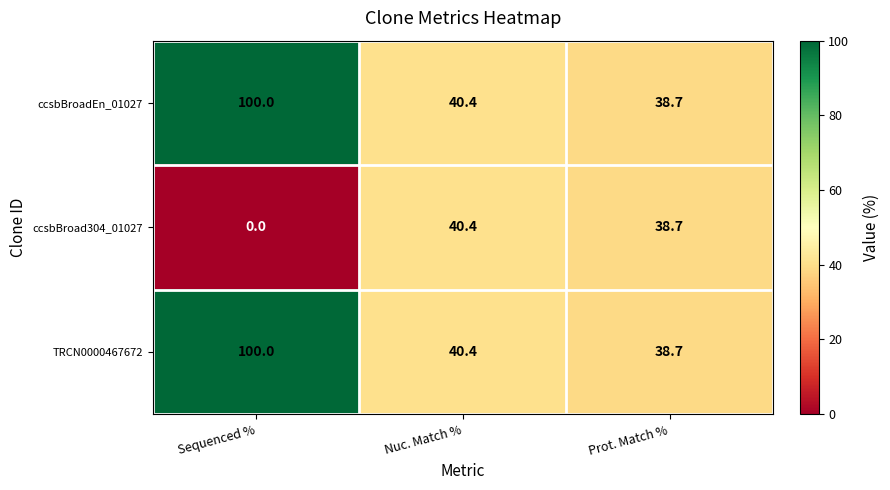

Reading left to right, list all the values displayed in this chart.

ccsbBroadEn_01027: 100.0	40.4	38.7
ccsbBroad304_01027: 0.0	40.4	38.7
TRCN0000467672: 100.0	40.4	38.7